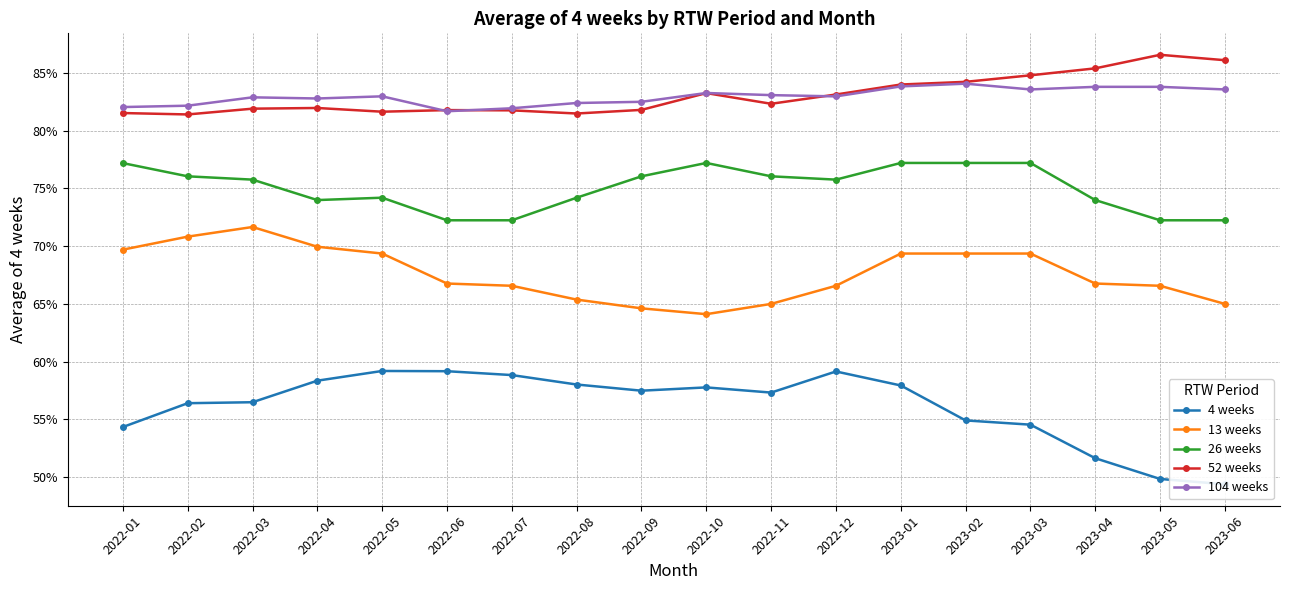

Which category has the highest value in the 13 weeks series?

2022-03